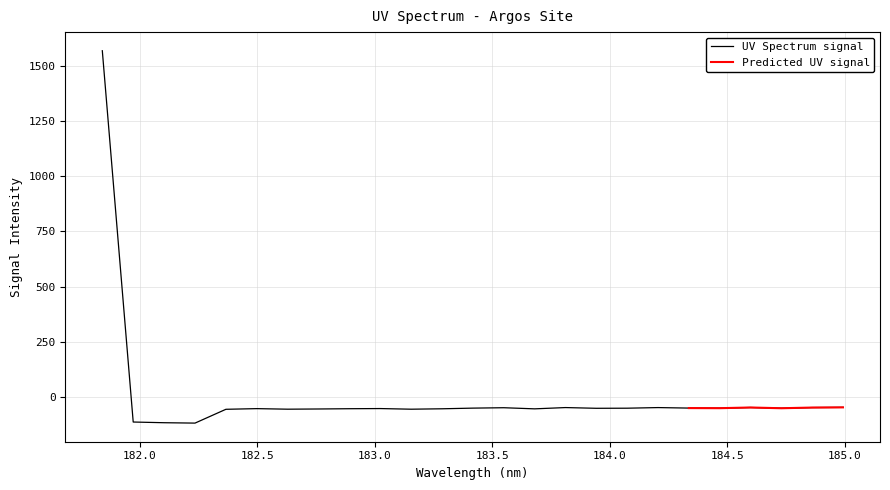

At which label does the data first exceed -52?

181.8418